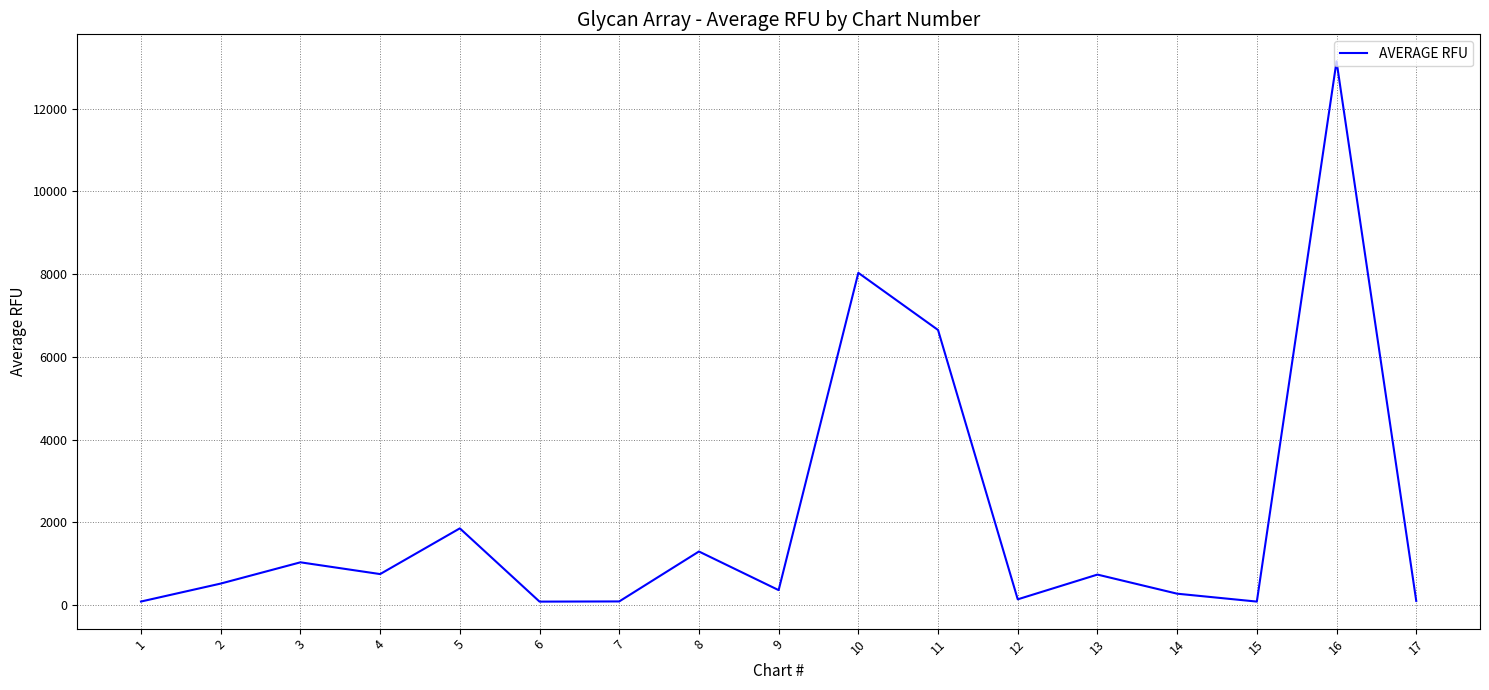

The value at 8 is 1292.5. True or false?

True